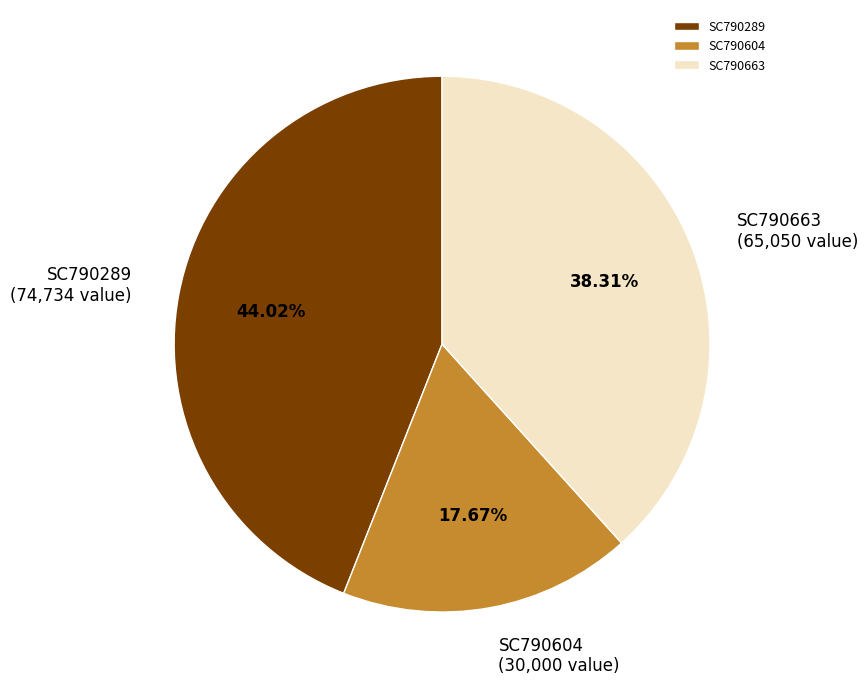

To the nearest percent, what percentage of the pie is SC790663?

38%